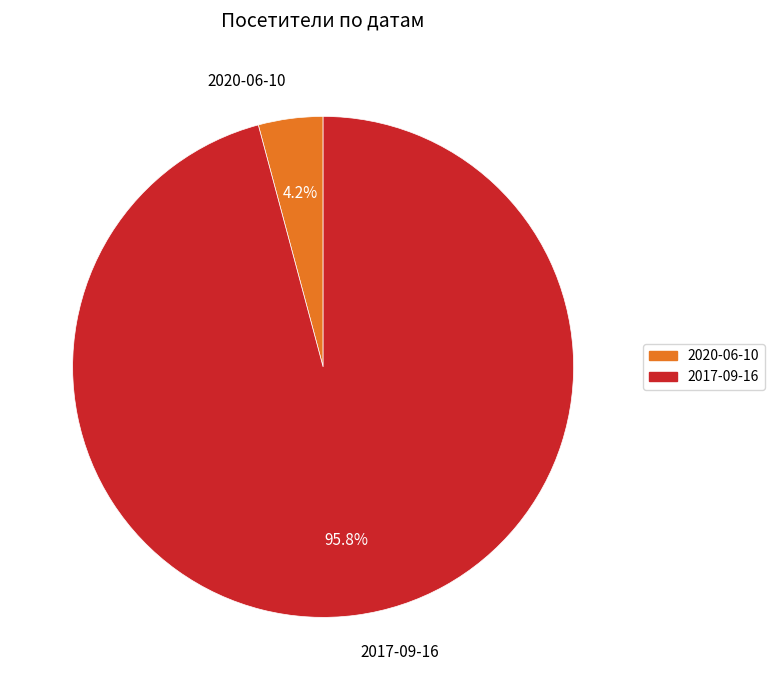

Which slice is the largest?

2017-09-16